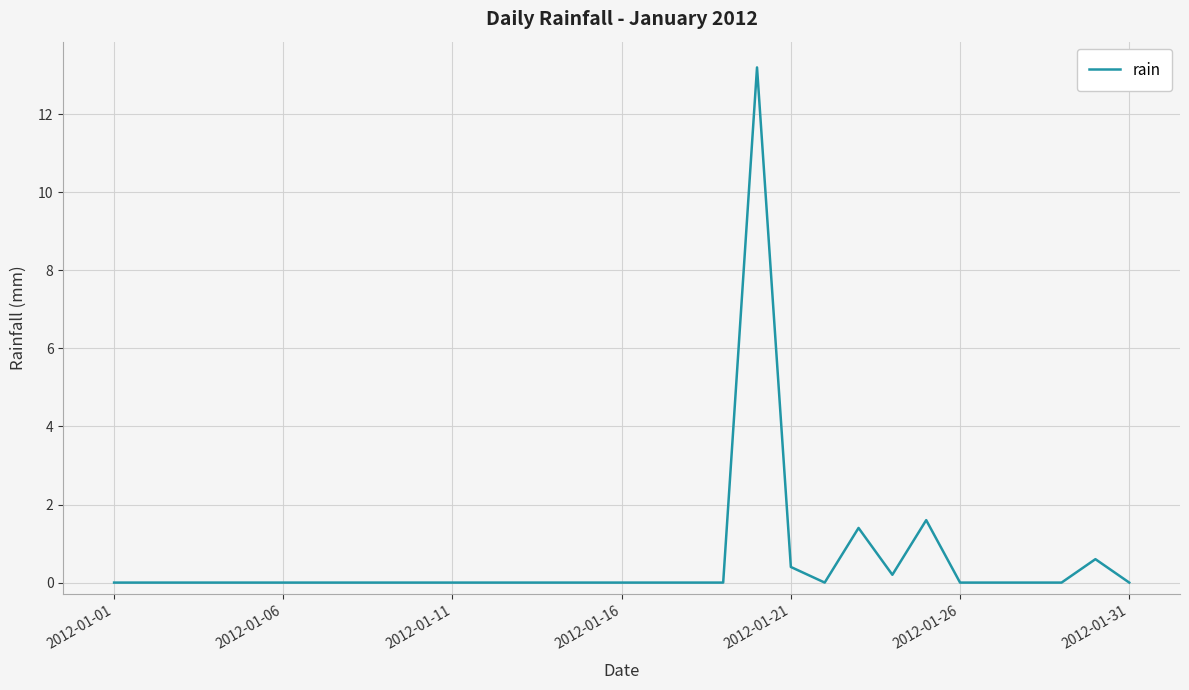

What is the greatest value displayed?

13.2